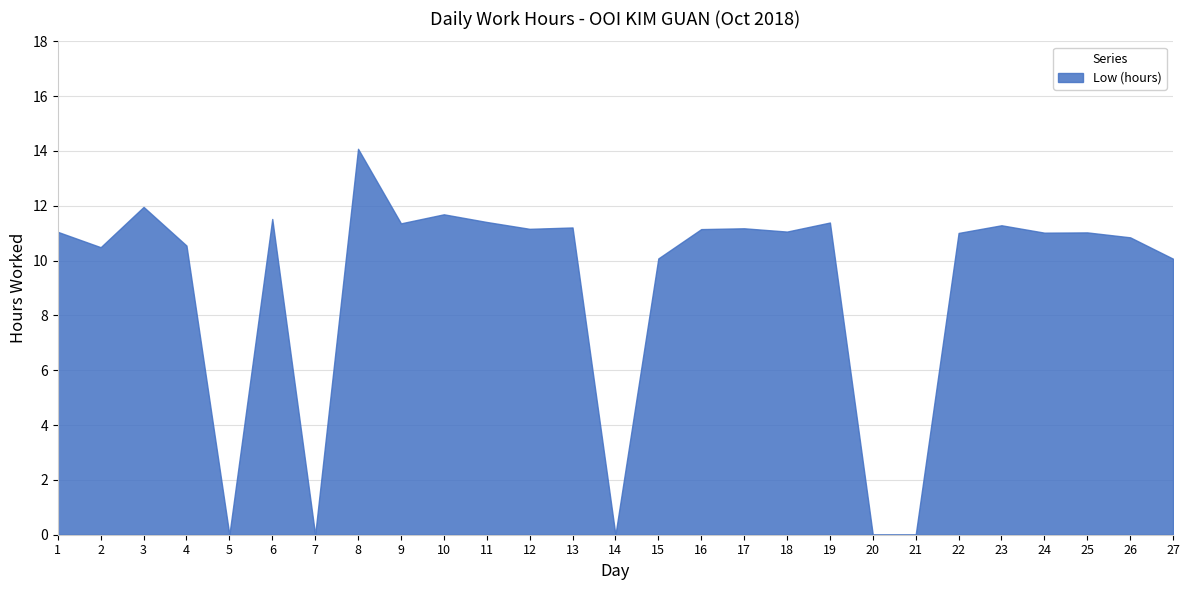

The value at 5 is 4.8. True or false?

False